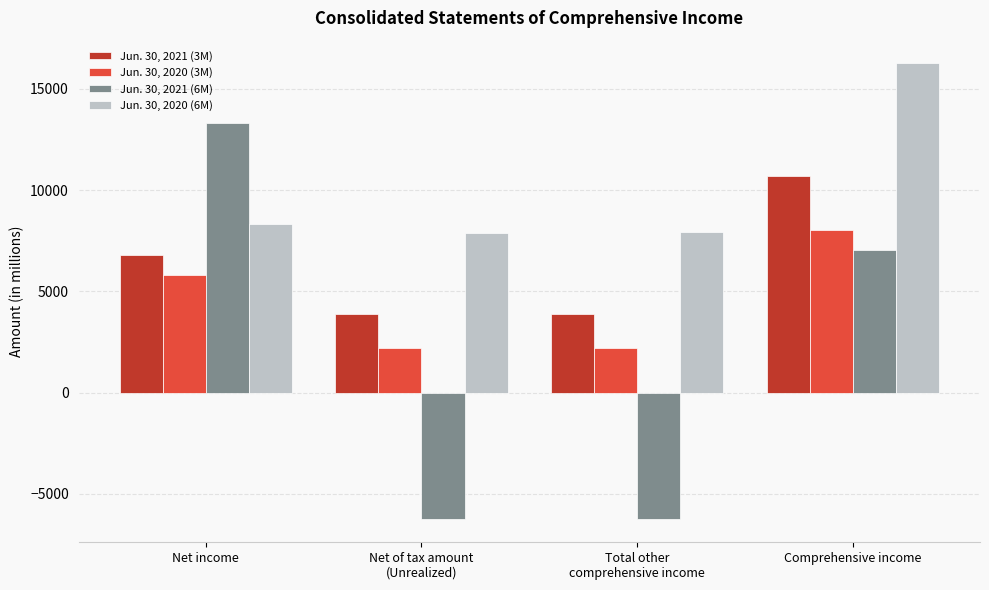

Which series has the largest total across all categories?

Jun. 30, 2020 (6M)